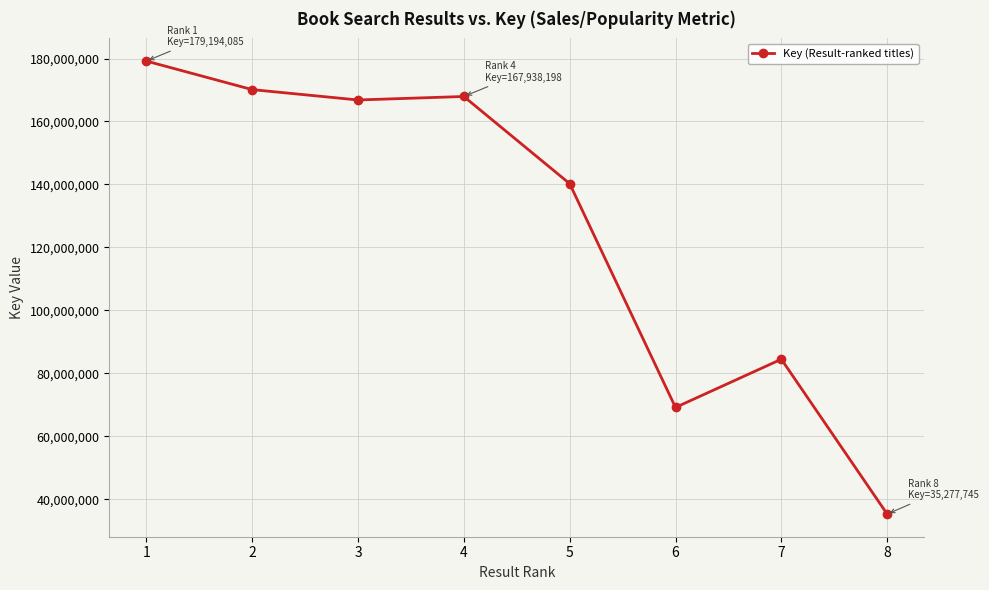

True or false: the data has more than 2 interior local peaks.

False